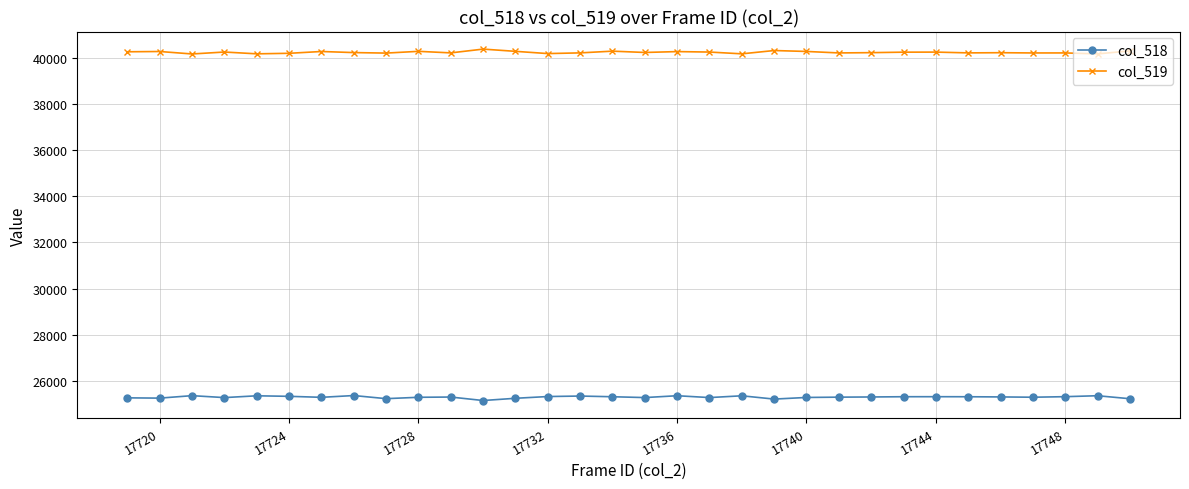

True or false: col_519 and col_518 intersect in this chart.

False